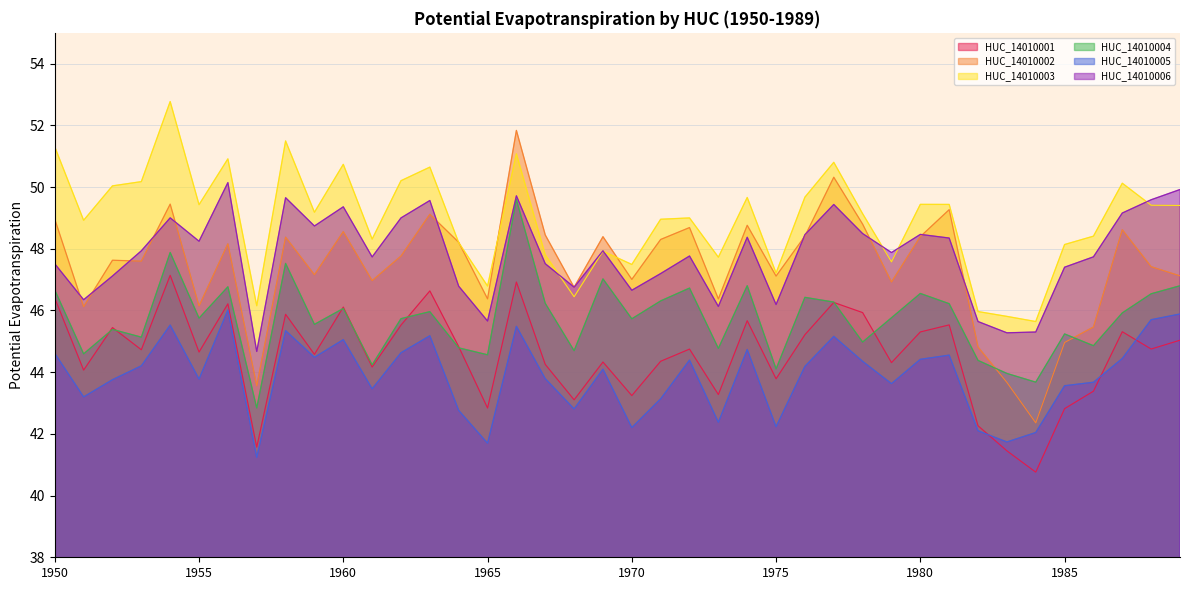

The HUC_14010006 series shows 26.9 at 1962. True or false?

False